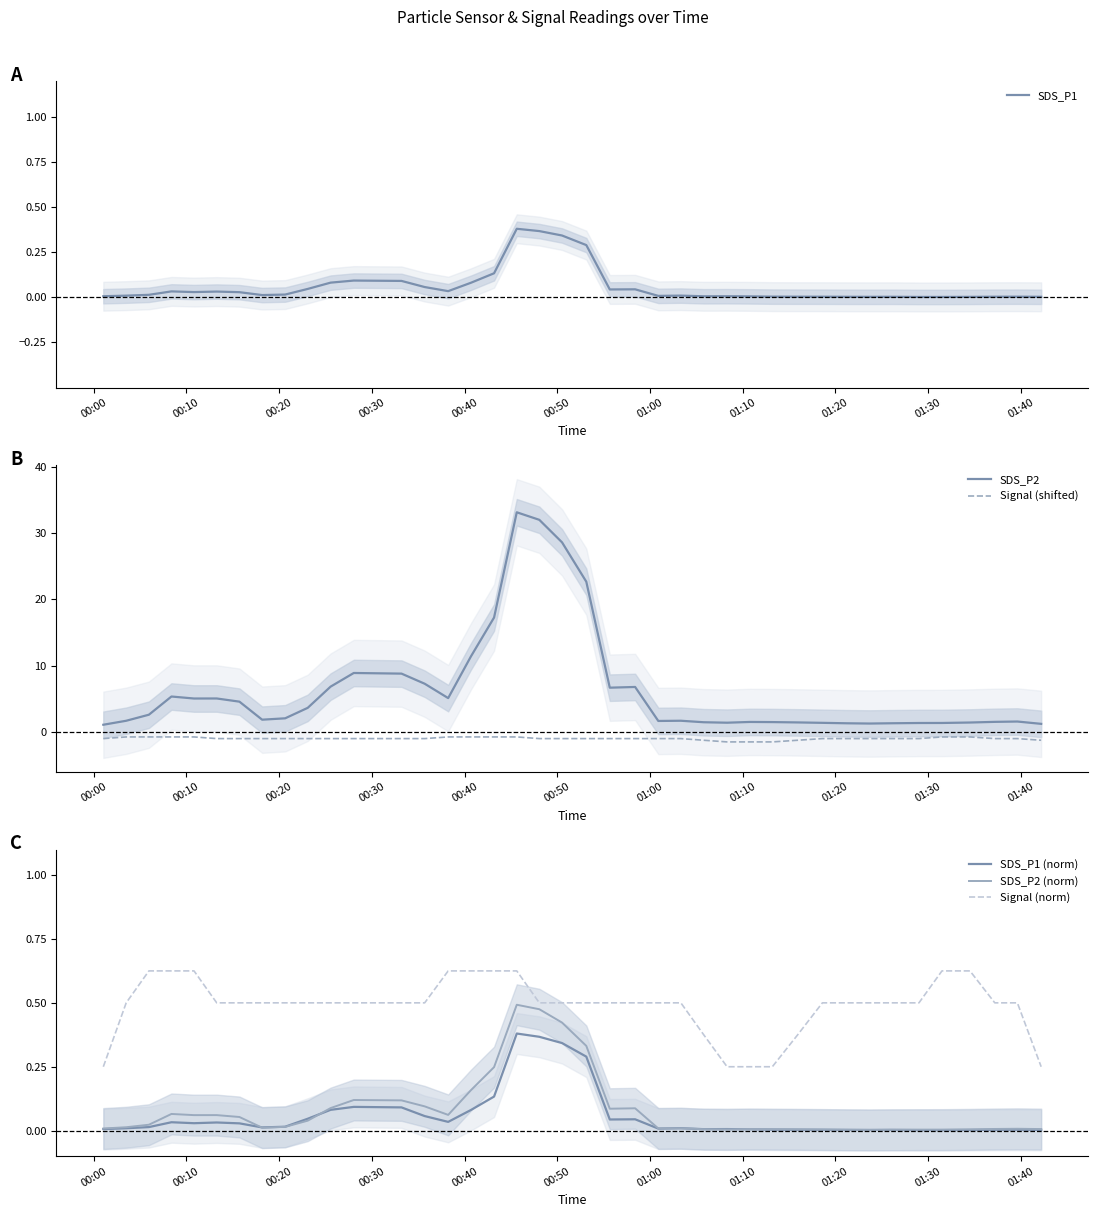

True or false: SDS_P1 (norm) and Signal (norm) intersect in this chart.

False